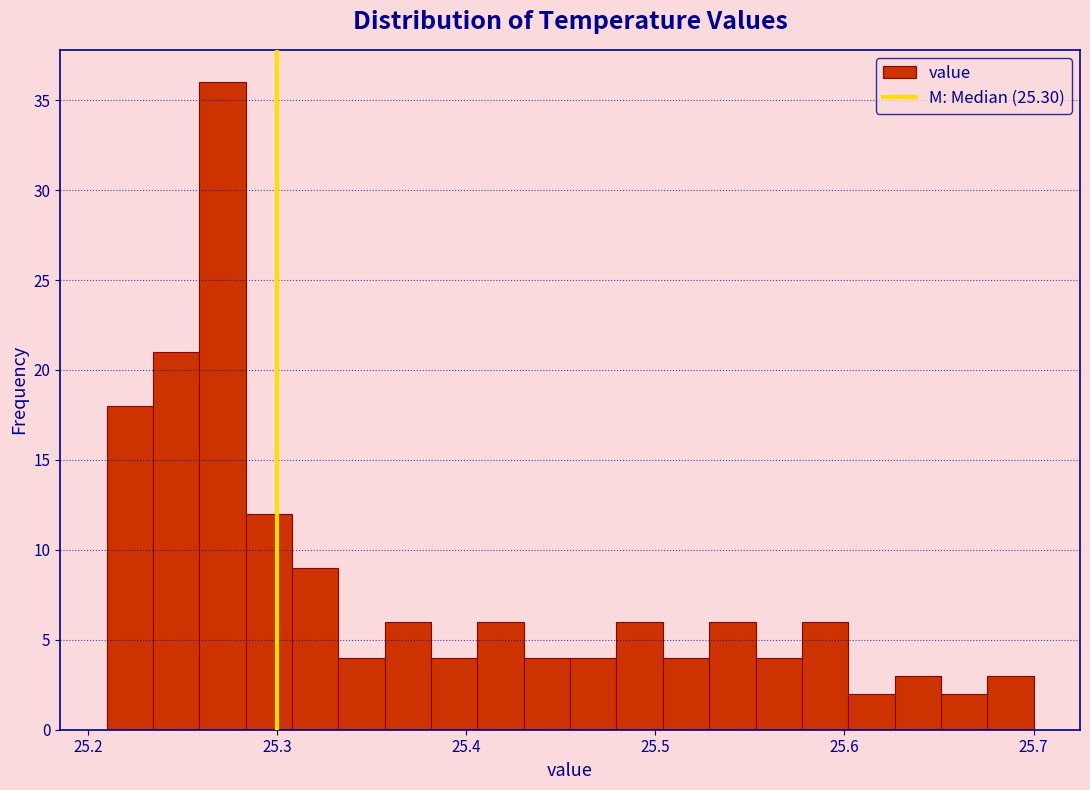

Read against the x-axis, roughly where is the centre of the tallest bar?

25.27